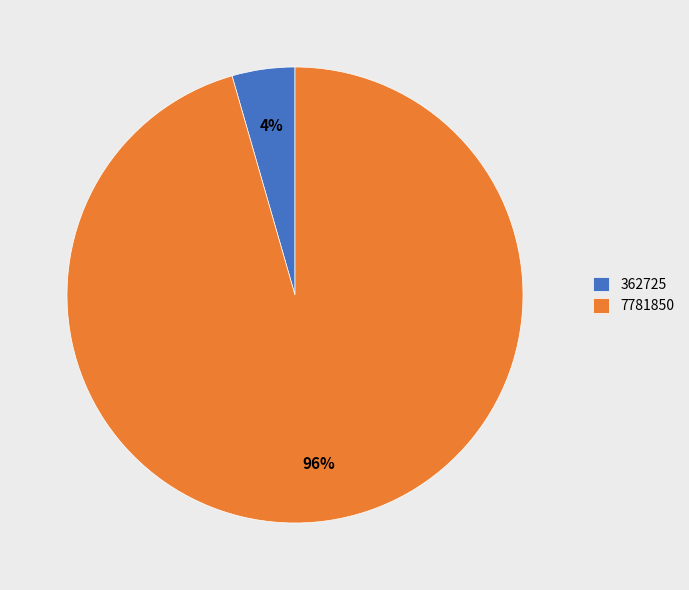

To the nearest percent, what is the combined percentage of 362725 and 7781850?

100%